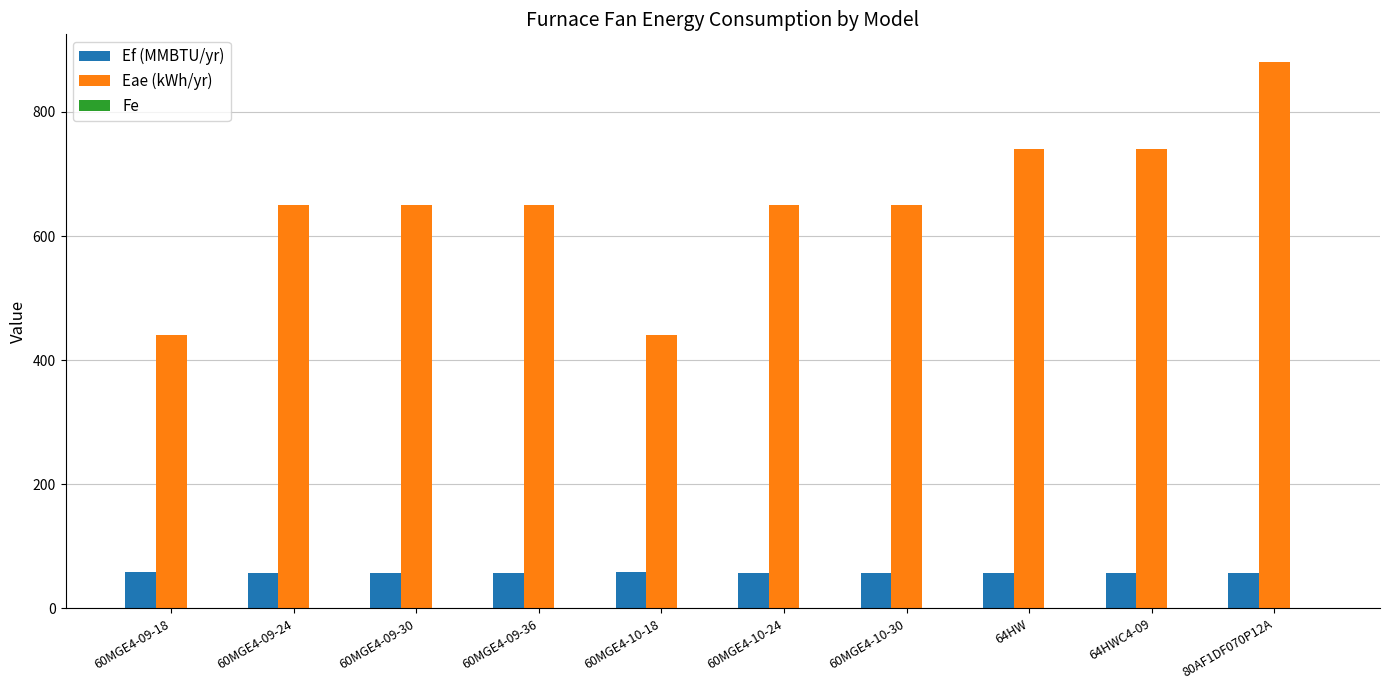

What is the sum of all Ef (MMBTU/yr) values?

575.3